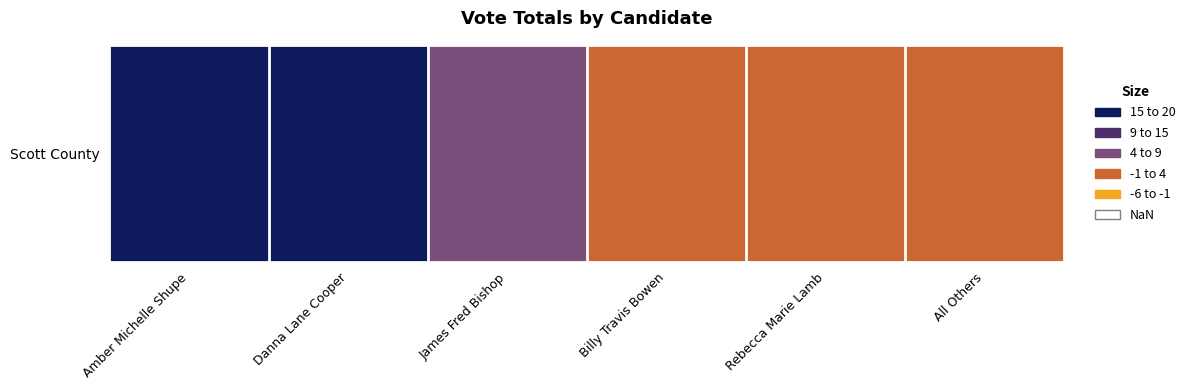

What is the change in value from Billy Travis Bowen to All Others?

-2